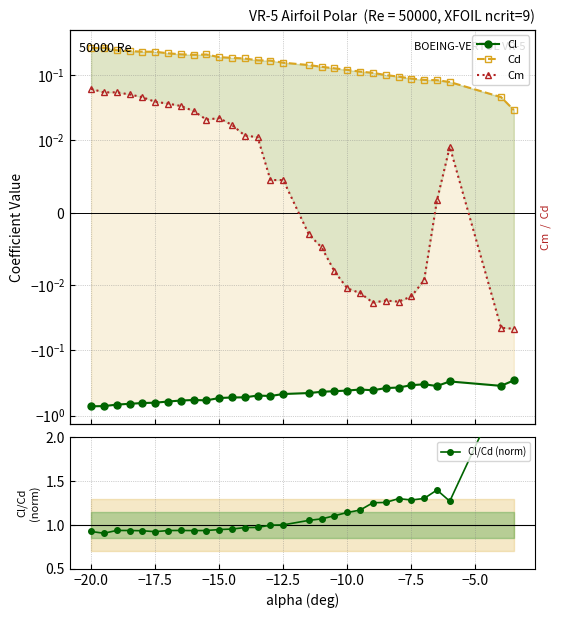

The Cl/Cd (norm) series shows 1.6 at 11. True or false?

False